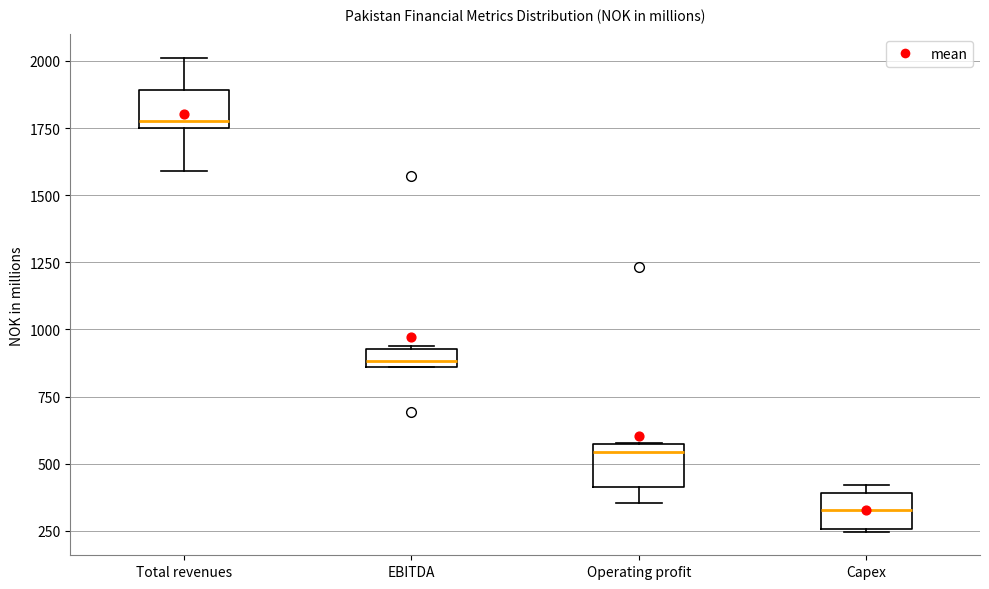

Where is the lower edge of the box for Capex on the y-axis? The values are not printed on the chart, so give them approximately, as read against the axis.

250